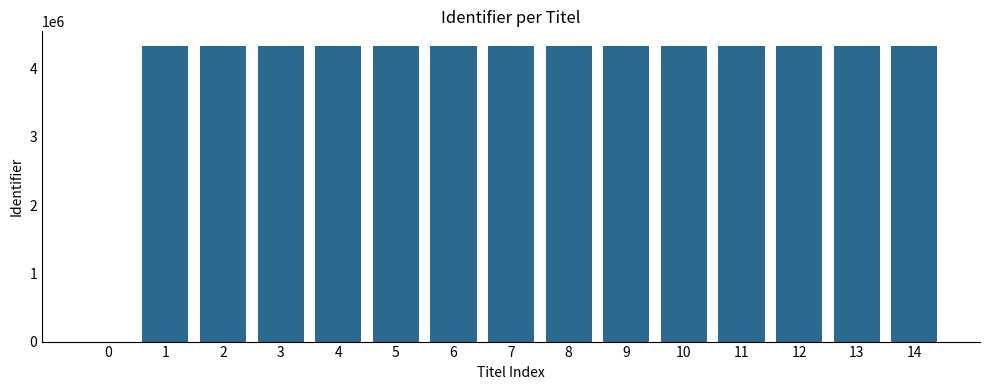

Approximately how many times larger is the value at 6 compared to 13?

1.0